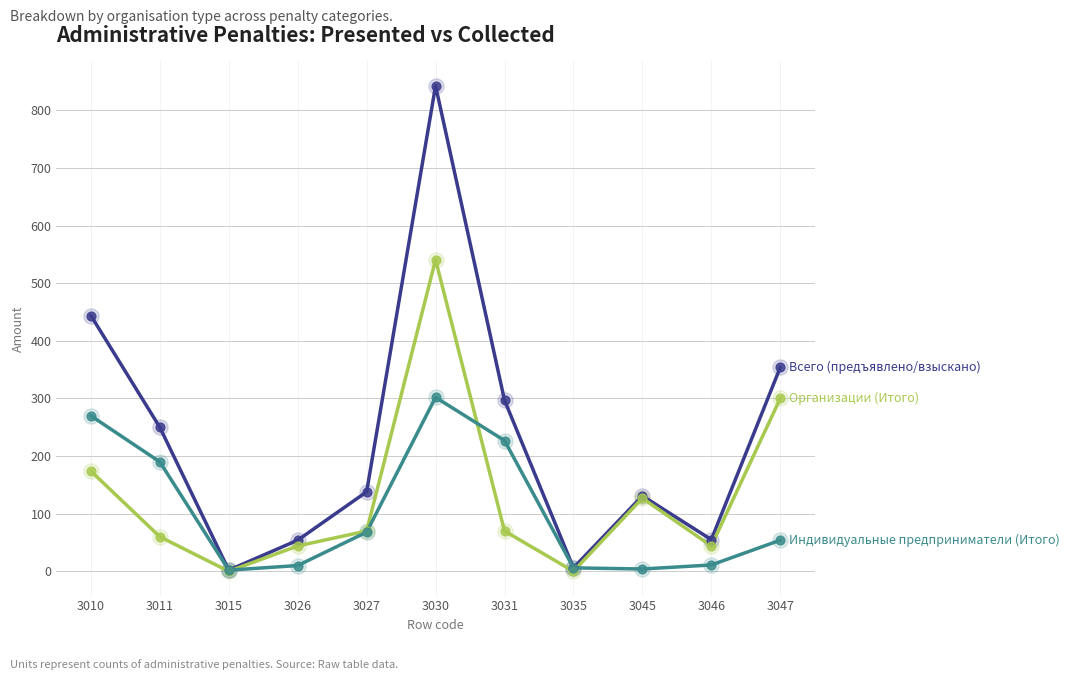

What is the total value across all series at 3010?

888